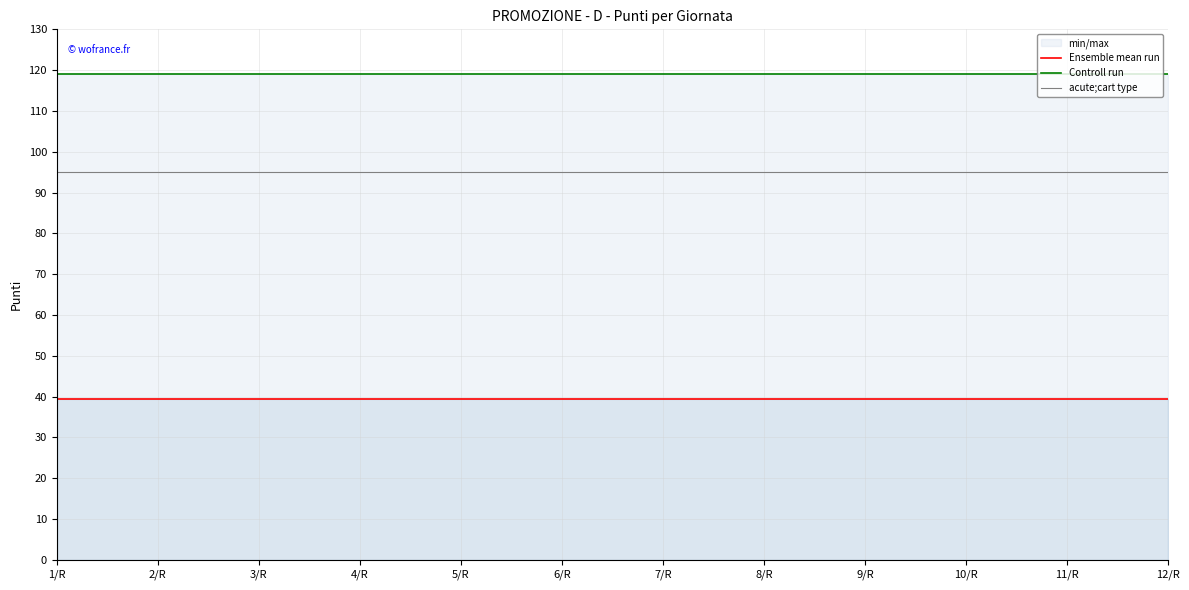

Reading right to left, transcribe all the data shown in this chart.

Ensemble mean run: 12/R=39.3	11/R=39.3	10/R=39.3	9/R=39.3	8/R=39.3	7/R=39.3	6/R=39.3	5/R=39.3	4/R=39.3	3/R=39.3	2/R=39.3	1/R=39.3
Controll run: 12/R=119.0	11/R=119.0	10/R=119.0	9/R=119.0	8/R=119.0	7/R=119.0	6/R=119.0	5/R=119.0	4/R=119.0	3/R=119.0	2/R=119.0	1/R=119.0
acute;cart type: 12/R=95.0	11/R=95.0	10/R=95.0	9/R=95.0	8/R=95.0	7/R=95.0	6/R=95.0	5/R=95.0	4/R=95.0	3/R=95.0	2/R=95.0	1/R=95.0